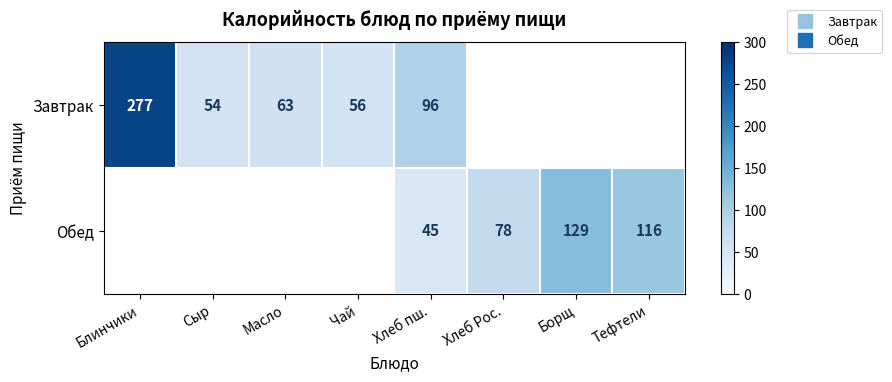

Between Сыр and Хлеб пш., which series saw the biggest shift?

Завтрак